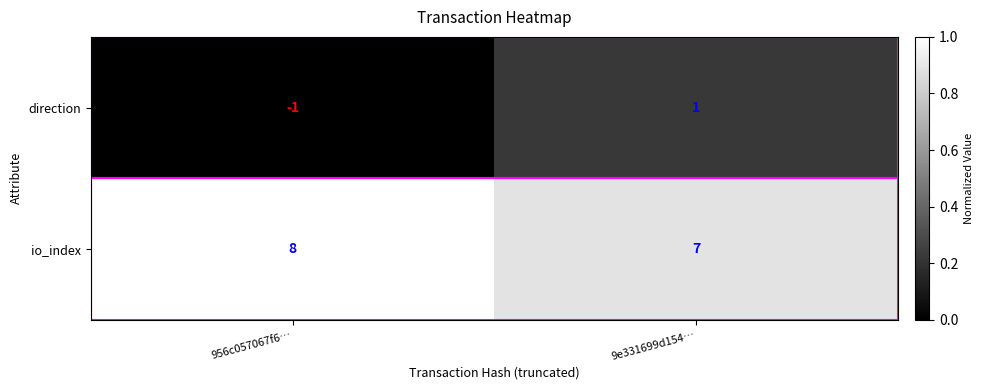

The io_index series shows 10 at 9e331699d154…. True or false?

False